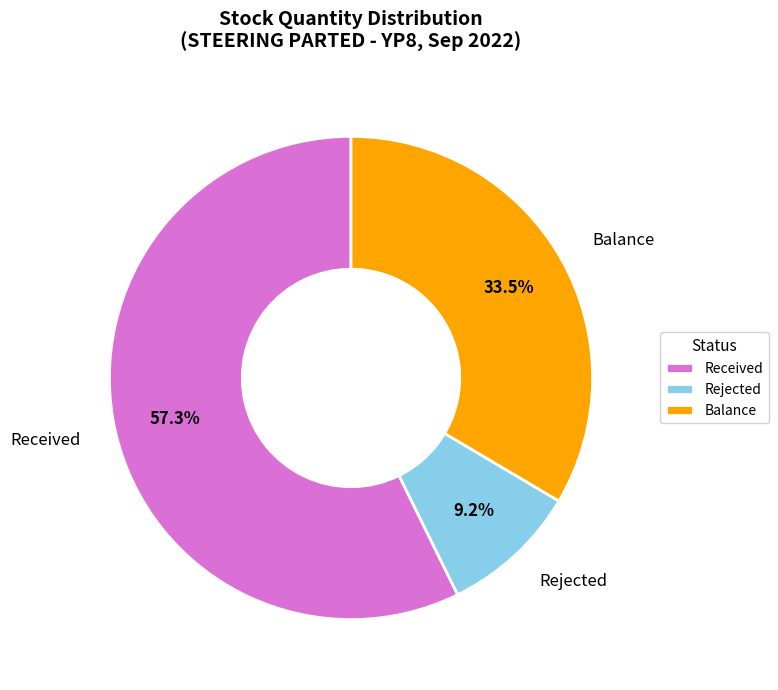

Between Balance and Rejected, which is larger?

Balance